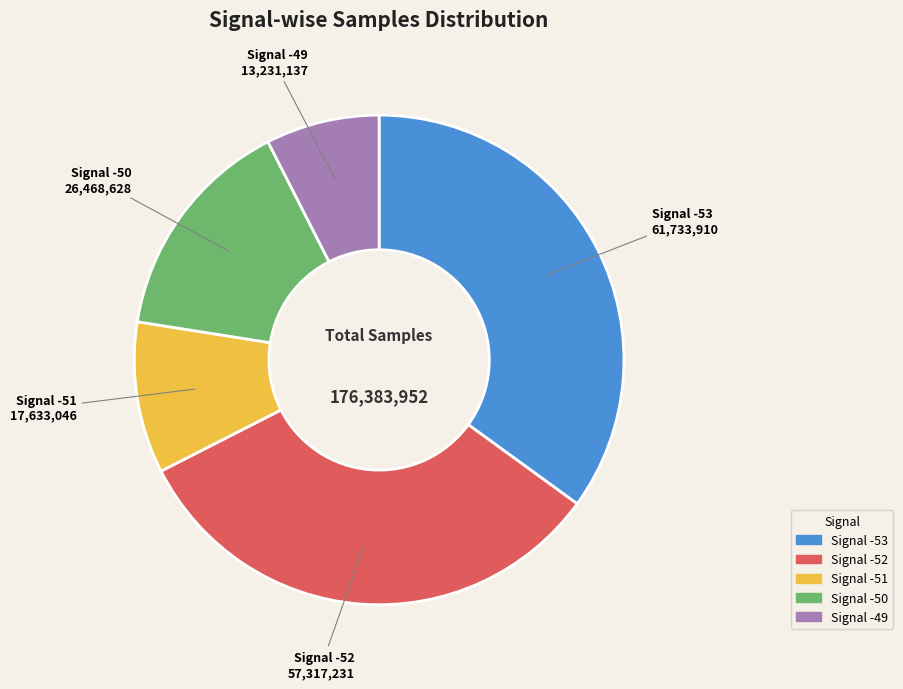

Does any single category account for the majority?

No